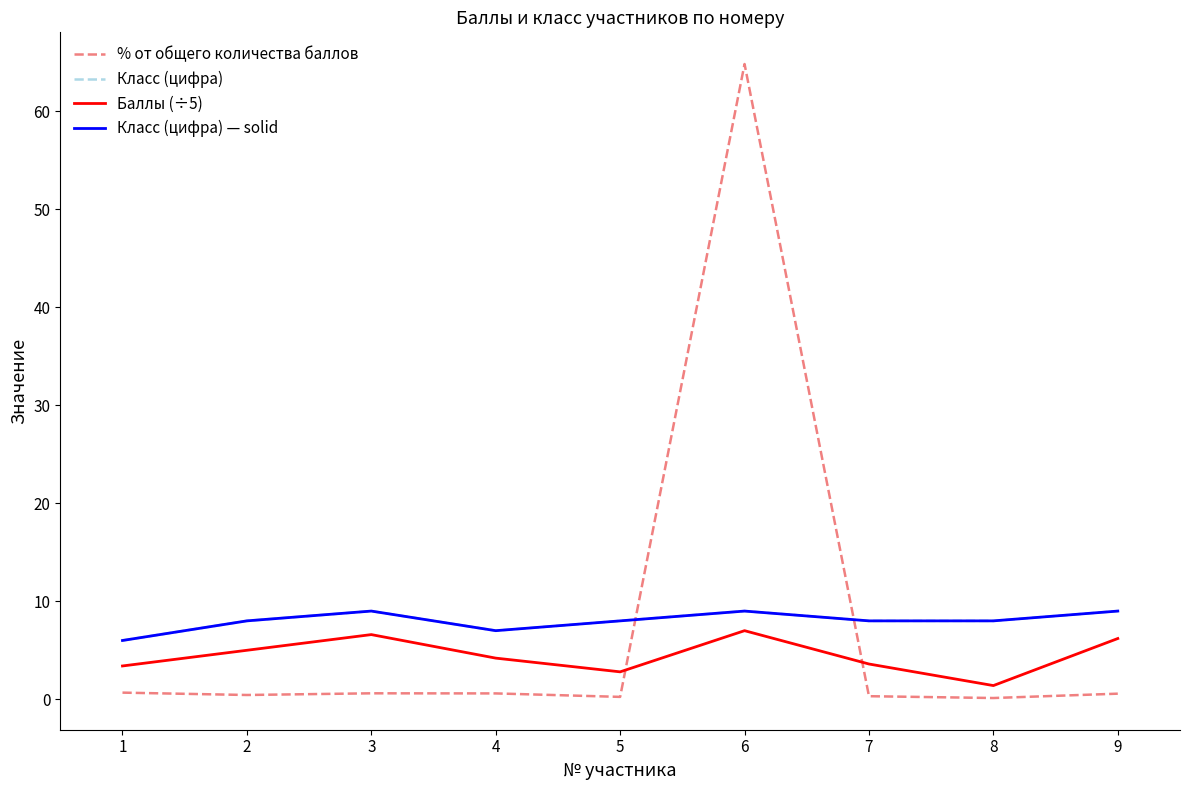

At which label is Баллы (÷5) closest to 4?

4